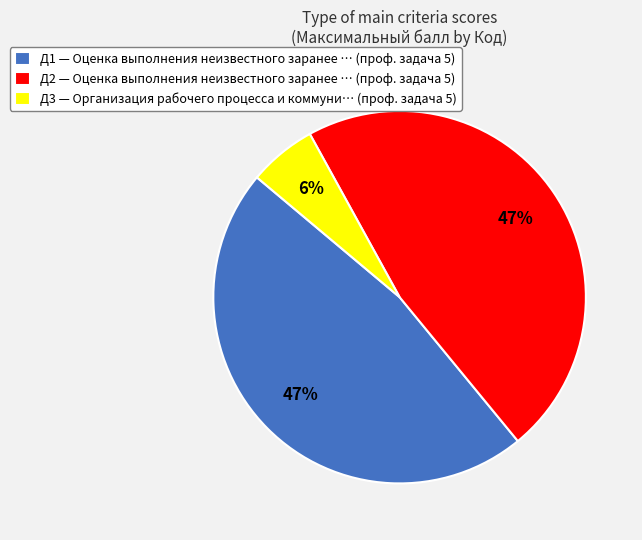

How many segments does this pie chart have?

3